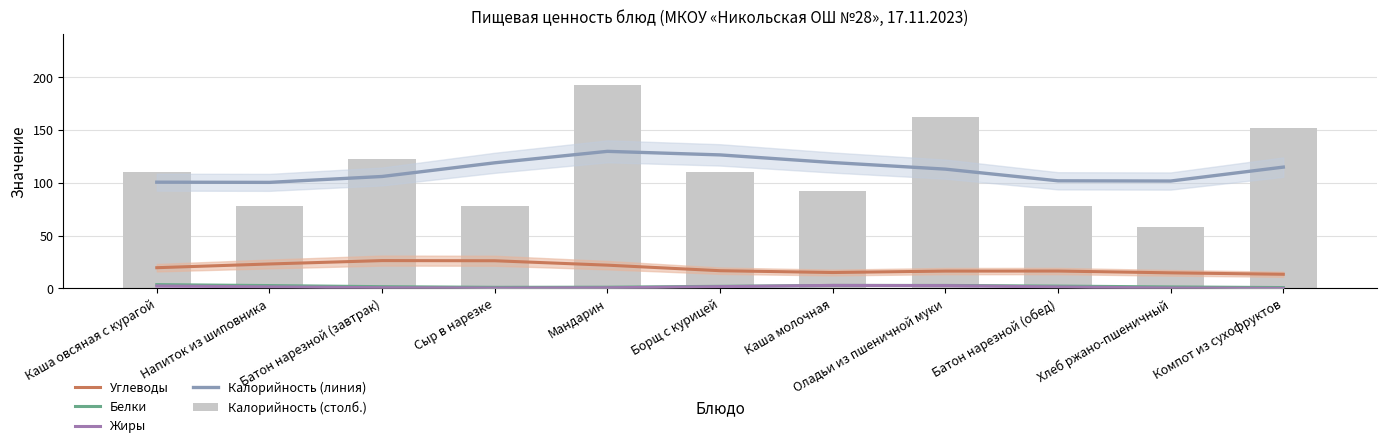

True or false: Белки has a value of 4.2 at Напиток из шиповника.

False